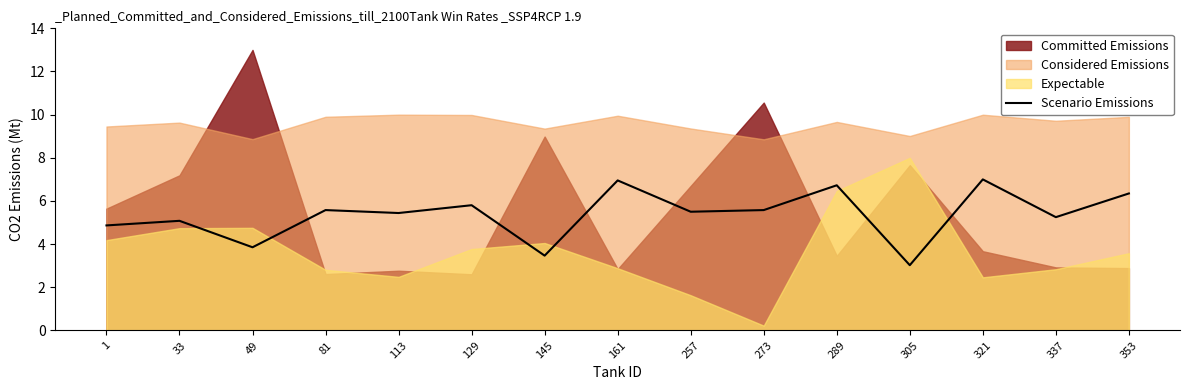

What is the average value?

5.4